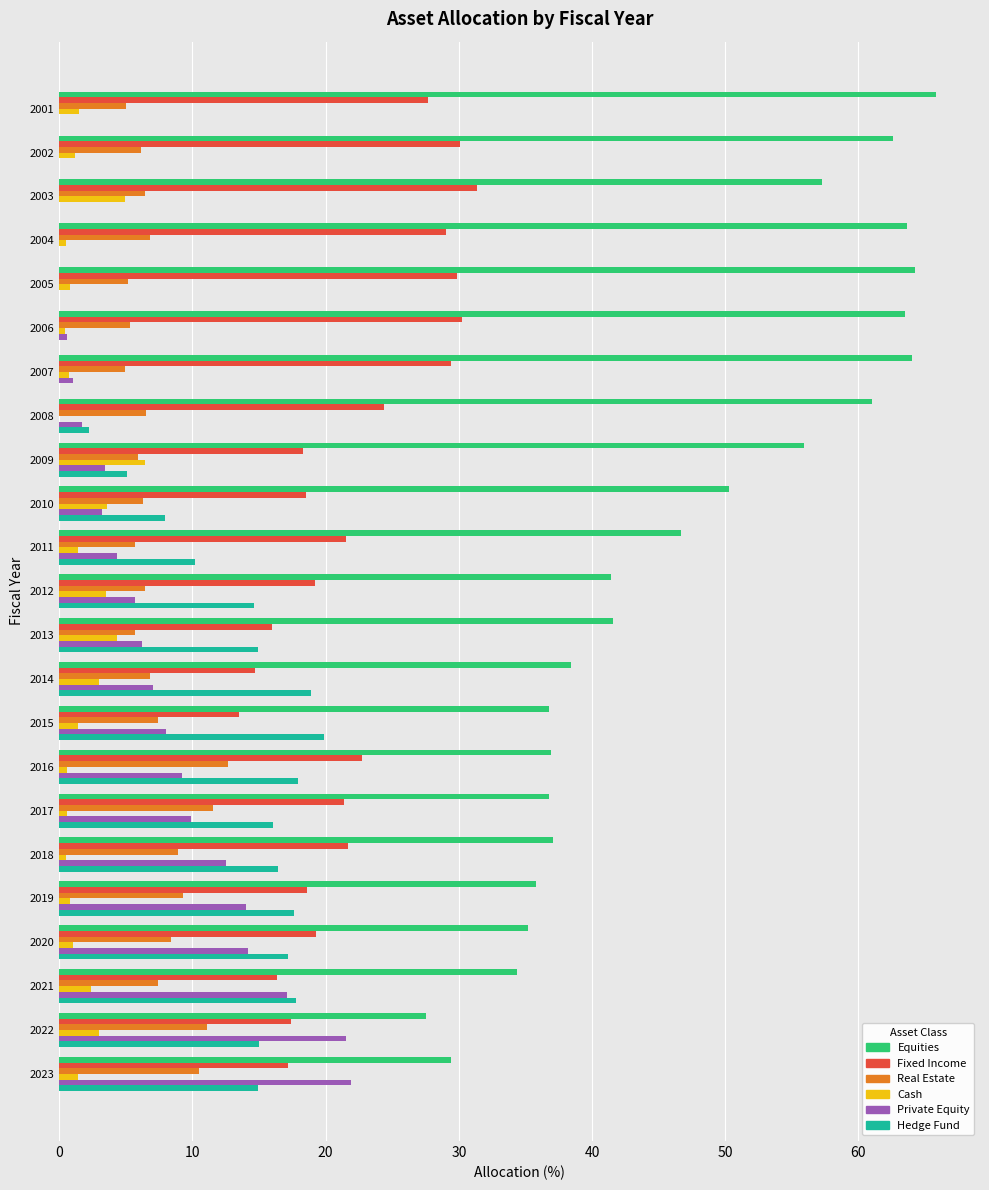

The Real Estate series shows 7.4 at 2021. True or false?

True